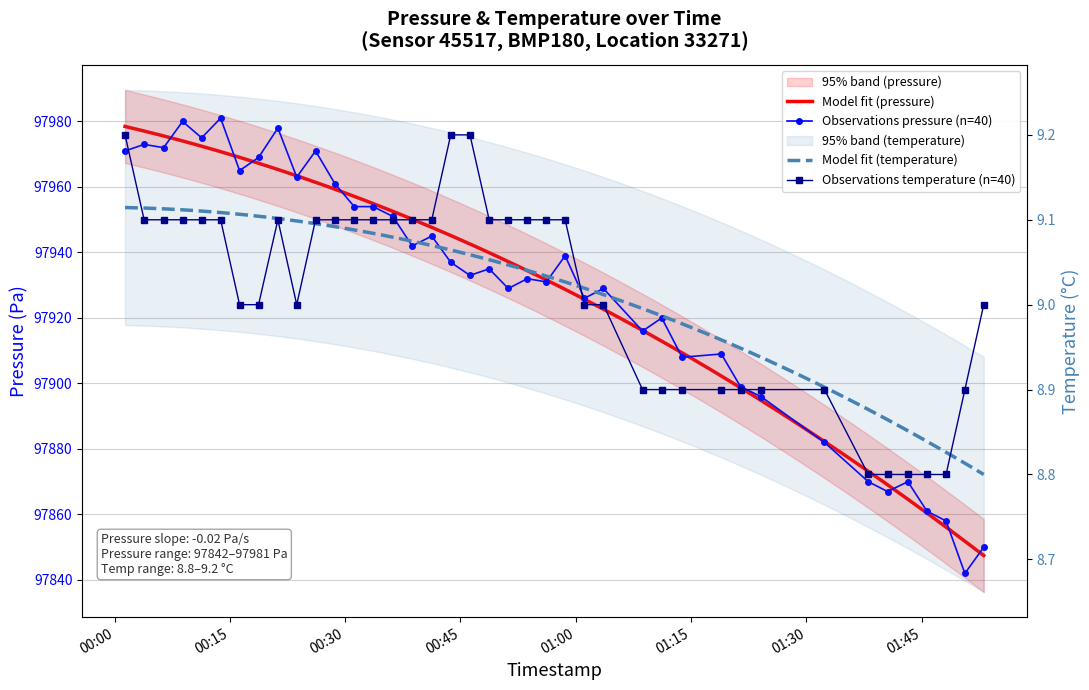

How many lines are shown in the chart?

2